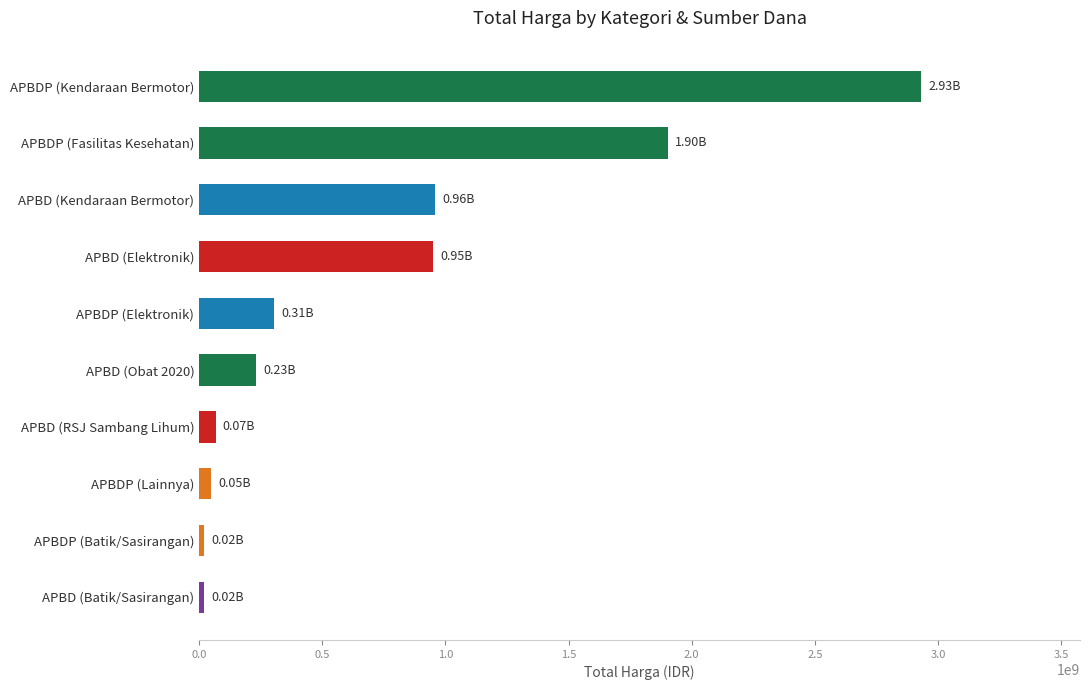

At which label is the value closest to 1475231000?

APBDP (Fasilitas Kesehatan)